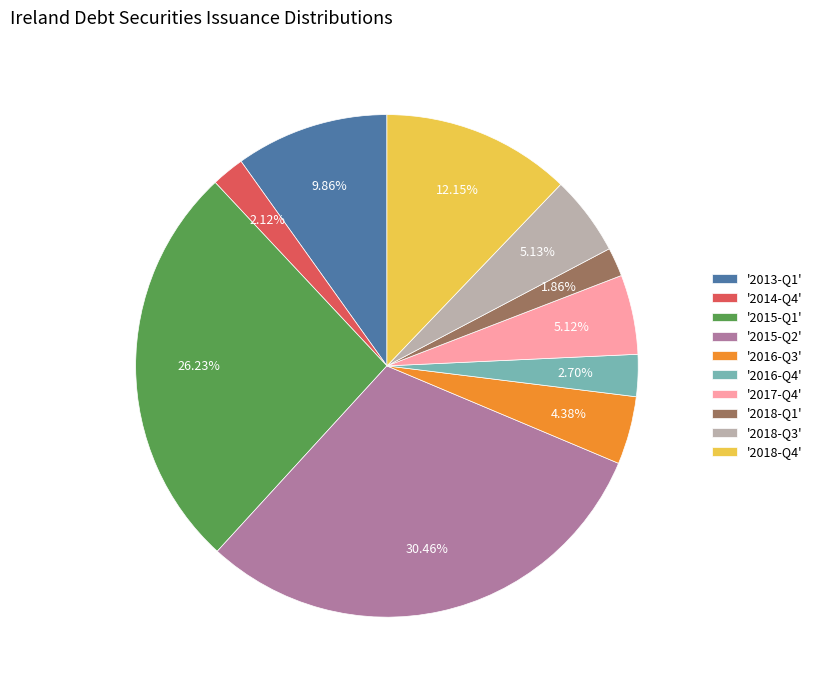

Which has a higher value, '2018-Q3' or '2015-Q1'?

'2015-Q1'